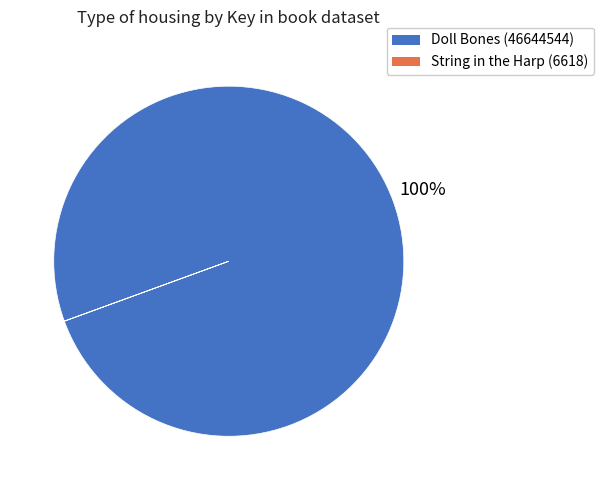

To the nearest percent, what is the average slice percentage?

50%